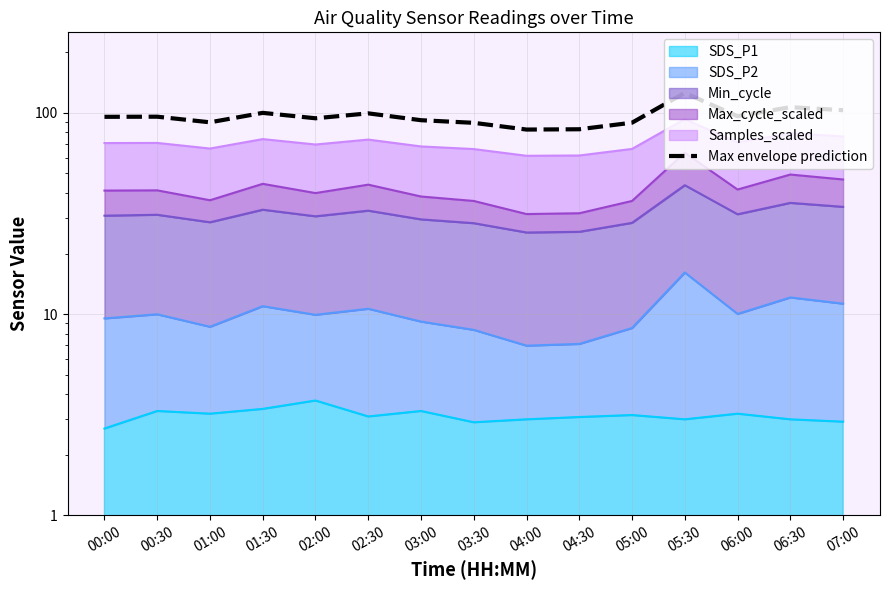

What value does the data have at 05:30?

125.6